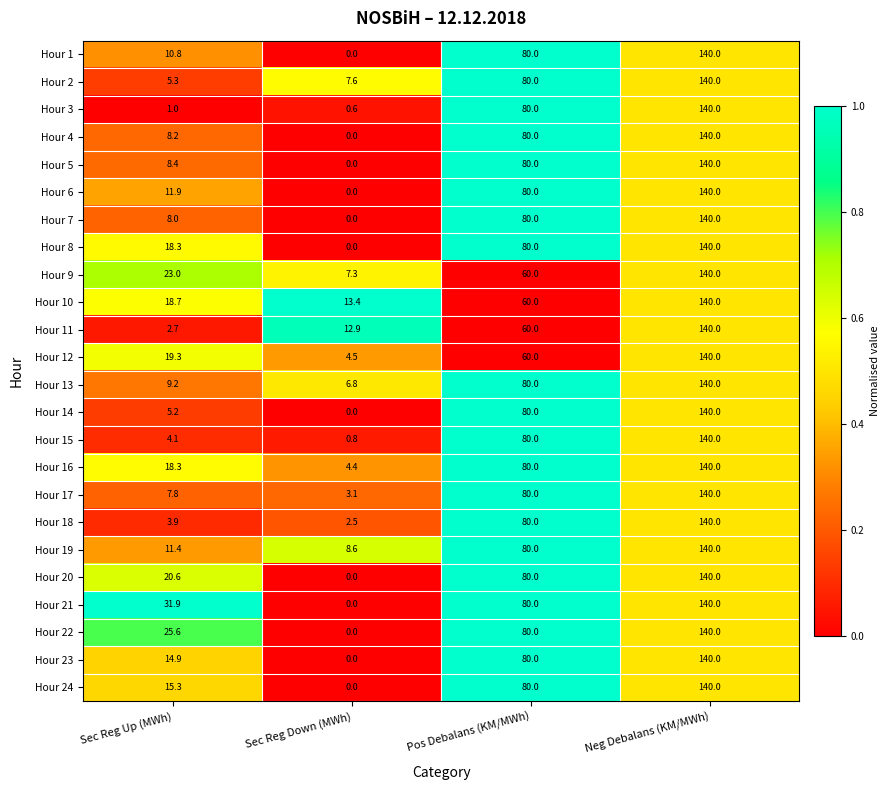

Rank the categories by Hour 17 value from lowest to highest.

Sec Reg Down (MWh), Sec Reg Up (MWh), Pos Debalans (KM/MWh), Neg Debalans (KM/MWh)